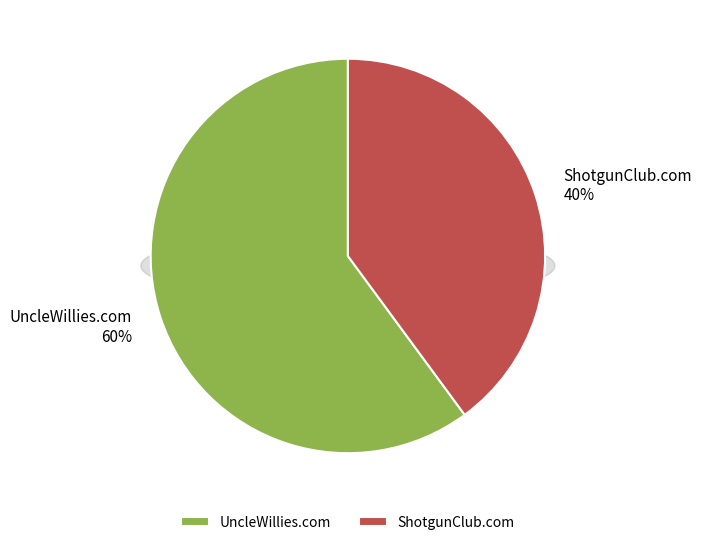

What percentage is the UncleWillies.com slice, to the nearest percent?

60%